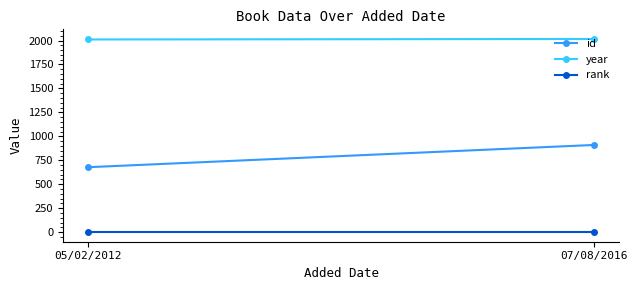

How many data points does each series have?

2